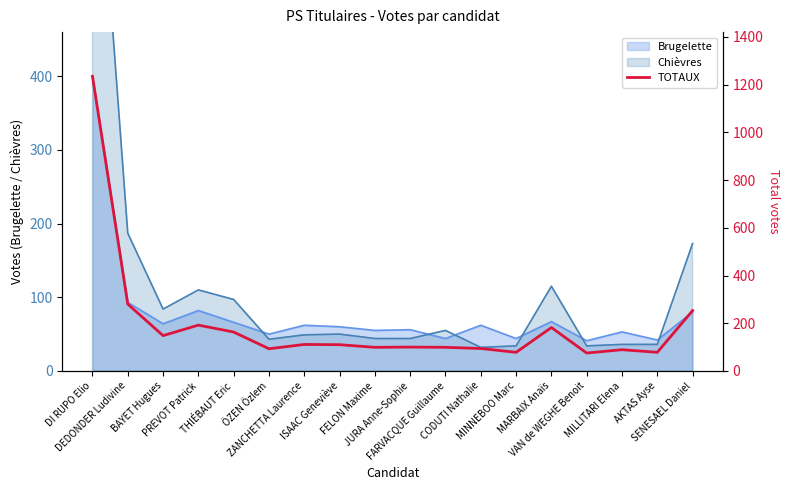

The chart shows a value of 99 at FARVACQUE Guillaume. True or false?

True